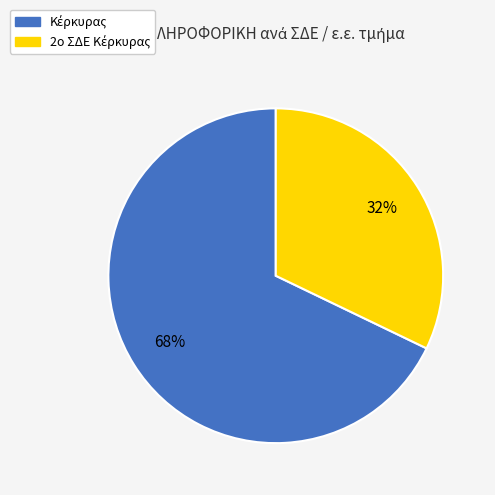

To the nearest percent, what is the average slice percentage?

50%